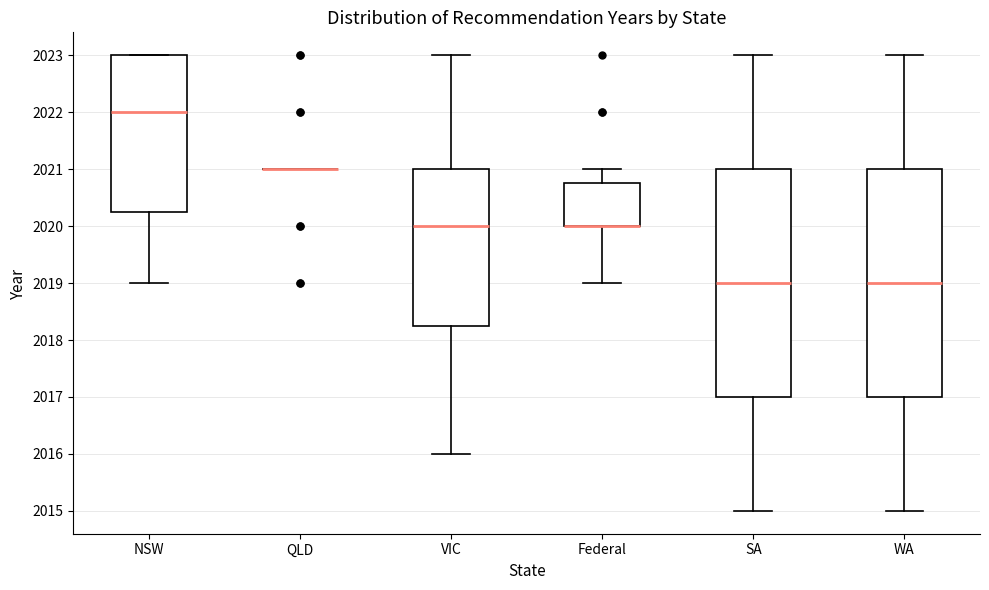

Reading left to right, read every box against the y-axis: the position of its median line, the range the box covers, and the ends of its whiskers. The values are not printed on the chart, so give them approximately, as read against the axis.

NSW: median 2022.0, box 2020.3 to 2023.0, whiskers 2019.0 to 2023.0
QLD: box collapsed to a line at 2021.0, whiskers 2021.0 to 2021.0
VIC: median 2020.0, box 2018.3 to 2021.0, whiskers 2016.0 to 2023.0
Federal: median 2020.0 (drawn on the box's lower edge), box 2020.0 to 2020.8, whiskers 2019.0 to 2021.0
SA: median 2019.0, box 2017.0 to 2021.0, whiskers 2015.0 to 2023.0
WA: median 2019.0, box 2017.0 to 2021.0, whiskers 2015.0 to 2023.0